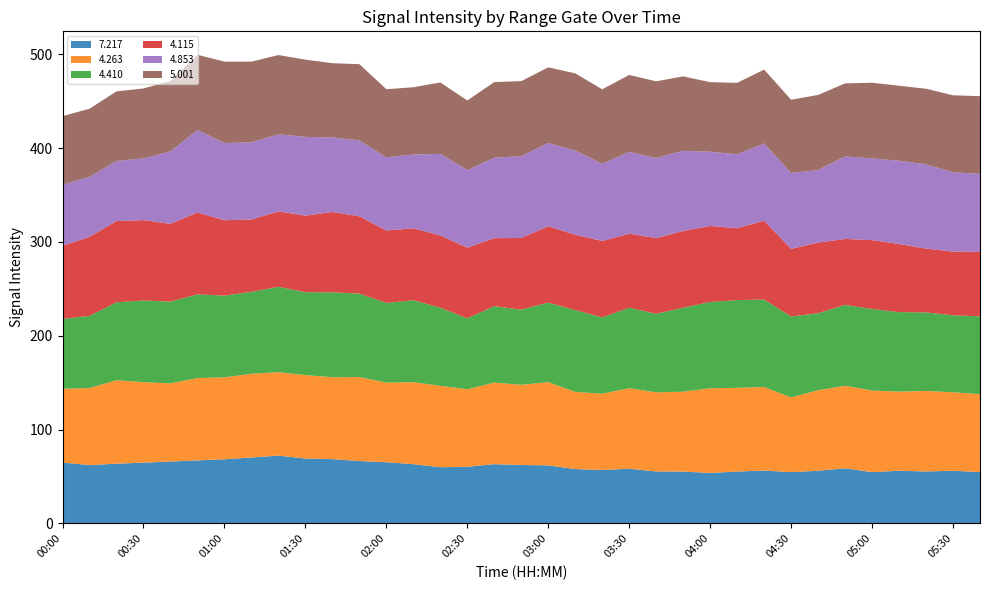

Reading left to right, list all the values displayed in this chart.

7.217: 00:00=64.9	00:10=62.2	00:20=63.7	00:30=64.8	00:40=66.0	00:50=67.2	01:00=68.4	01:10=70.3	01:20=72.3	01:30=69.2	01:40=68.6	01:50=66.5	02:00=65.2	02:10=63.2	02:20=59.9	02:30=60.4	02:40=63.2	02:50=62.3	03:00=61.9	03:10=58.0	03:20=57.0	03:30=58.3	03:40=55.4	03:50=55.3	04:00=53.8	04:10=55.3	04:20=56.4	04:30=54.7	04:40=56.2	04:50=58.8	05:00=54.7	05:10=56.2	05:20=55.4	05:30=56.2	05:40=54.7
4.263: 00:00=78.6	00:10=82.1	00:20=88.9	00:30=85.7	00:40=83.3	00:50=87.7	01:00=87.3	01:10=89.2	01:20=88.9	01:30=88.9	01:40=87.2	01:50=89.5	02:00=84.9	02:10=87.3	02:20=86.8	02:30=82.6	02:40=86.9	02:50=85.4	03:00=88.7	03:10=82.2	03:20=81.3	03:30=85.8	03:40=84.3	03:50=85.1	04:00=90.3	04:10=89.2	04:20=89.0	04:30=79.6	04:40=85.8	04:50=87.9	05:00=86.9	05:10=84.3	05:20=85.8	05:30=83.6	05:40=83.1
4.410: 00:00=74.4	00:10=76.9	00:20=83.0	00:30=87.1	00:40=87.1	00:50=89.2	01:00=87.1	01:10=87.3	01:20=91.0	01:30=88.3	01:40=90.5	01:50=88.9	02:00=84.9	02:10=87.3	02:20=83.2	02:30=75.6	02:40=81.4	02:50=80.1	03:00=84.7	03:10=87.2	03:20=81.3	03:30=85.8	03:40=83.7	03:50=89.5	04:00=91.9	04:10=93.5	04:20=93.2	04:30=86.2	04:40=82.0	04:50=86.2	05:00=86.9	05:10=84.7	05:20=83.7	05:30=82.0	05:40=82.9
4.115: 00:00=77.9	00:10=84.2	00:20=86.6	00:30=85.6	00:40=82.9	00:50=87.3	01:00=80.3	01:10=77.1	01:20=80.3	01:30=81.6	01:40=85.6	01:50=82.4	02:00=77.2	02:10=76.7	02:20=77.0	02:30=75.3	02:40=72.5	02:50=76.4	03:00=81.4	03:10=80.2	03:20=81.4	03:30=78.9	03:40=80.6	03:50=81.8	04:00=81.0	04:10=76.6	04:20=84.0	04:30=72.1	04:40=75.3	04:50=70.3	05:00=73.4	05:10=72.6	05:20=68.0	05:30=67.9	05:40=68.7
4.853: 00:00=65.1	00:10=63.9	00:20=64.1	00:30=65.8	00:40=77.3	00:50=87.9	01:00=82.2	01:10=82.2	01:20=82.2	01:30=83.9	01:40=79.4	01:50=80.9	02:00=77.9	02:10=78.7	02:20=86.9	02:30=82.6	02:40=85.7	02:50=87.2	03:00=88.7	03:10=89.7	03:20=82.3	03:30=87.1	03:40=85.4	03:50=85.4	04:00=79.1	04:10=78.8	04:20=82.3	04:30=80.9	04:40=77.3	04:50=87.9	05:00=87.1	05:10=88.7	05:20=89.7	05:30=84.5	05:40=83.1
5.001: 00:00=73.1	00:10=72.6	00:20=74.1	00:30=74.5	00:40=74.9	00:50=80.1	01:00=86.8	01:10=86.0	01:20=84.4	01:30=82.3	01:40=79.1	01:50=81.2	02:00=72.6	02:10=71.6	02:20=76.1	02:30=74.2	02:40=80.6	02:50=79.9	03:00=80.6	03:10=82.3	03:20=79.3	03:30=82.0	03:40=81.7	03:50=79.3	04:00=74.1	04:10=76.1	04:20=78.7	04:30=78.0	04:40=80.0	04:50=77.8	05:00=80.6	05:10=79.9	05:20=80.6	05:30=82.0	05:40=82.8